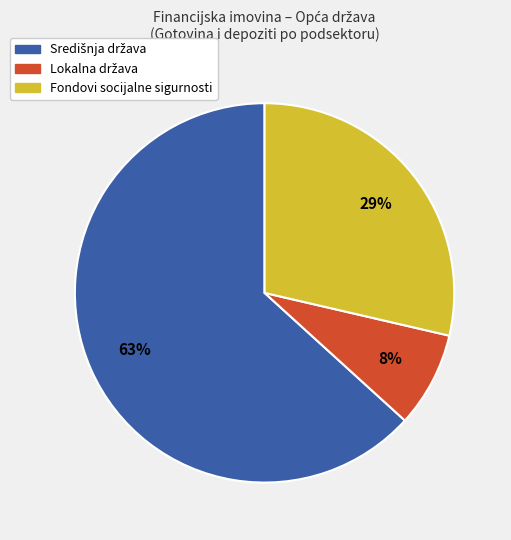

Is it true that Fondovi socijalne sigurnosti is 41% of the pie?

False